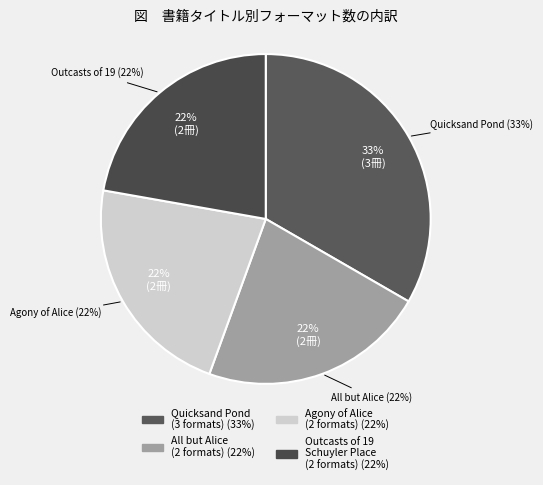

Count the number of slices in the pie.

4